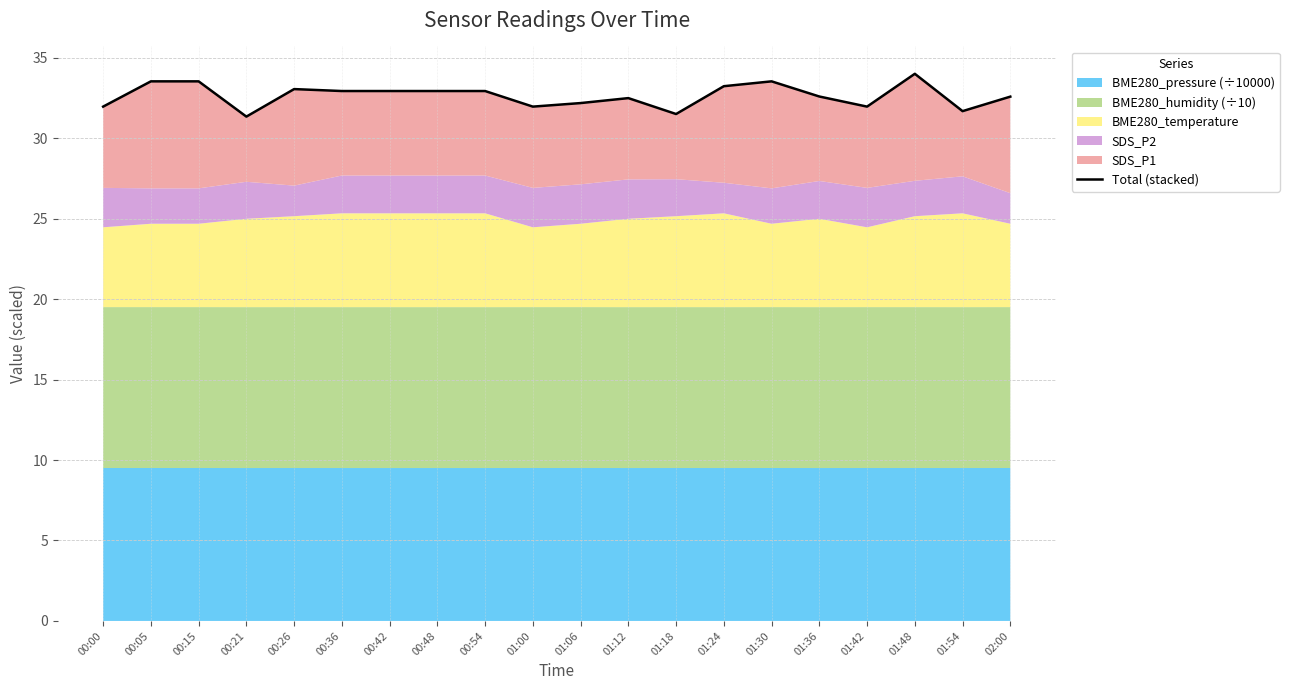

Reading right to left, list all the values displayed in this chart.

32.6	31.7	34.0	32.0	32.6	33.5	33.2	31.5	32.5	32.2	32.0	32.9	32.9	32.9	32.9	33.1	31.3	33.5	33.5	32.0